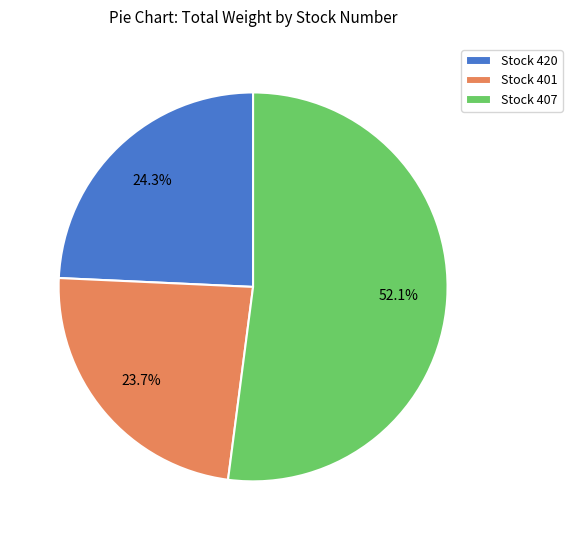

What percentage is NOT represented by Stock 401?

76.3%